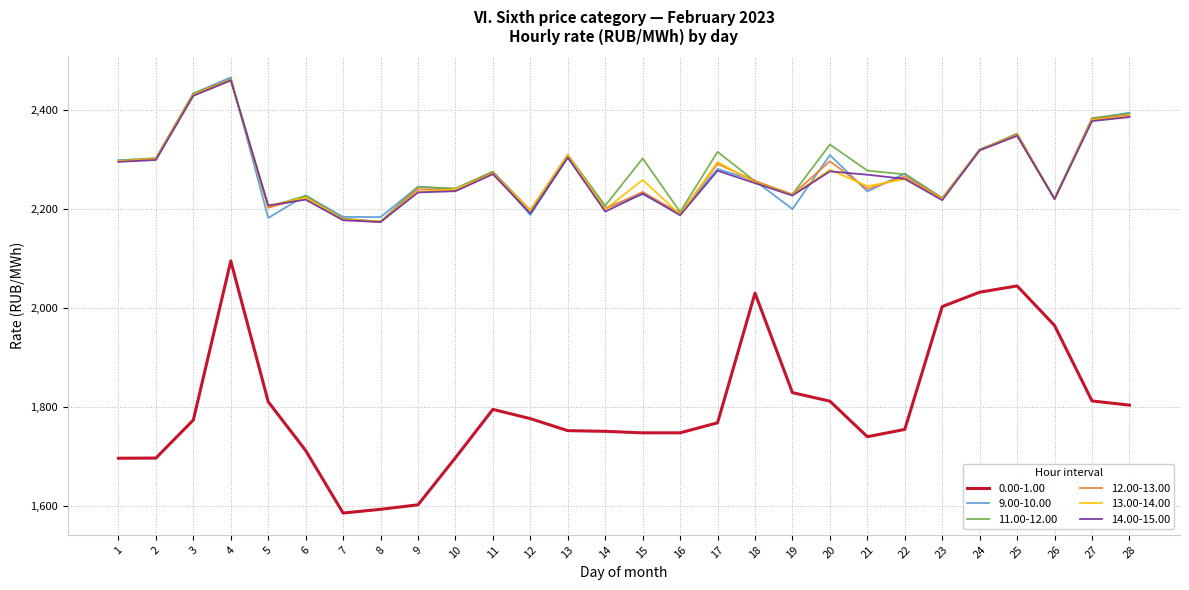

At which label does 0.00-1.00 first exceed 1774?

3